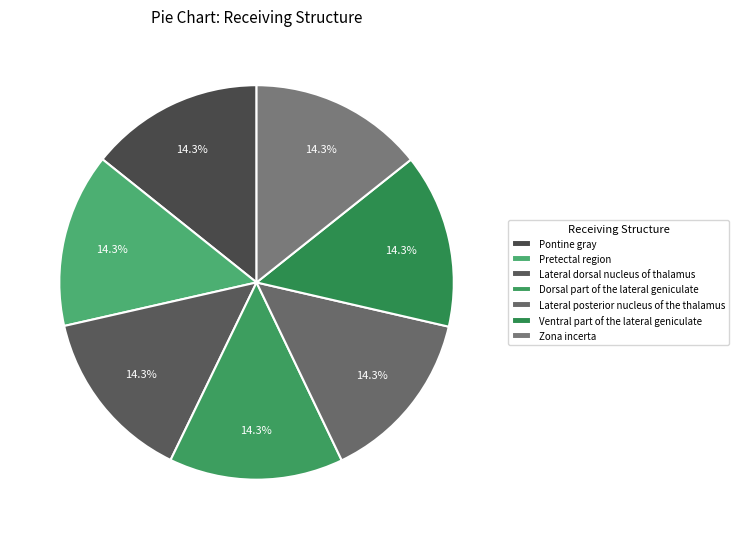

The Lateral dorsal nucleus of thalamus slice represents 14% of the pie. True or false?

True